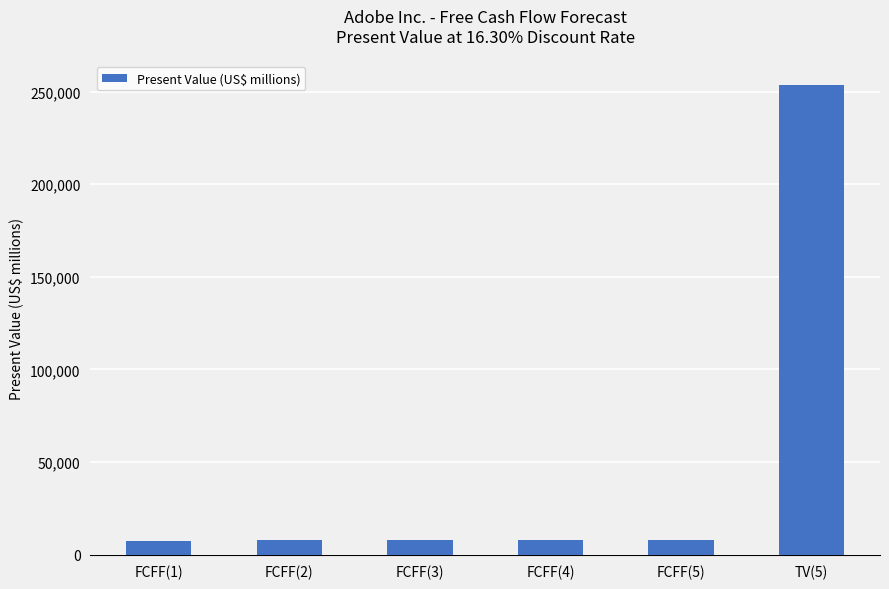

What is the sum of all values?

293038